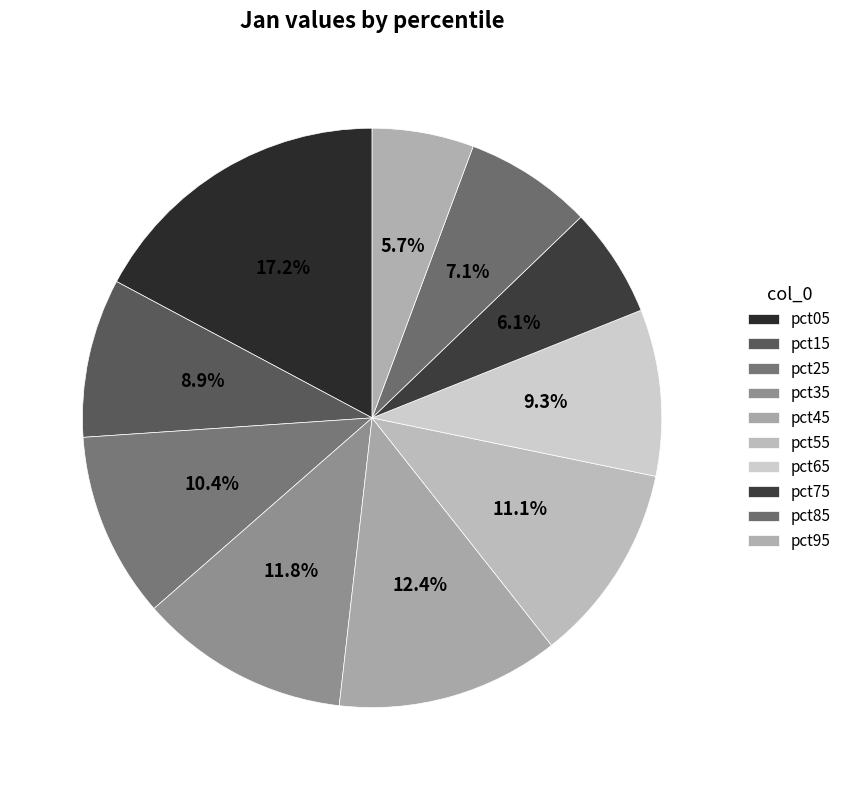

What percentage is the pct55 slice, to the nearest percent?

11%